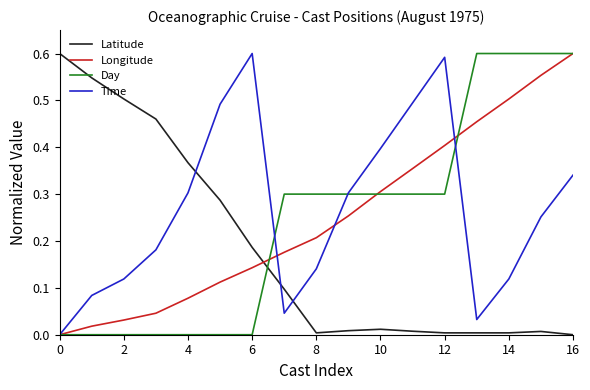

Which series ends up on top after the final intersection of Latitude and Day?

Day